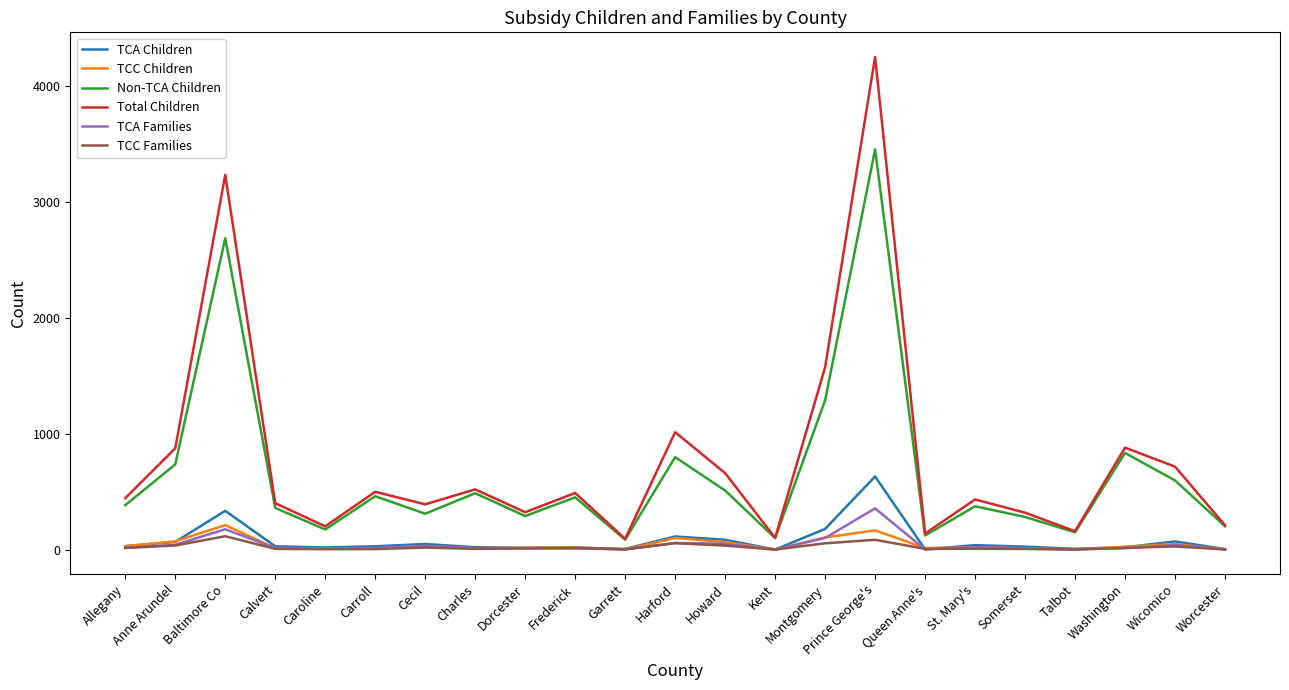

The value of Total Children at Carroll is 789. True or false?

False